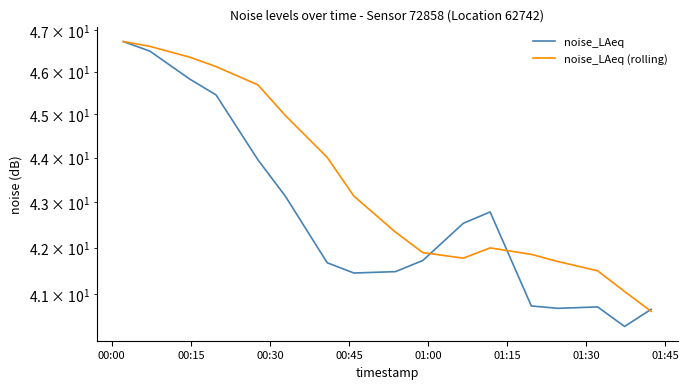

True or false: noise_LAeq and noise_LAeq (rolling) intersect in this chart.

True